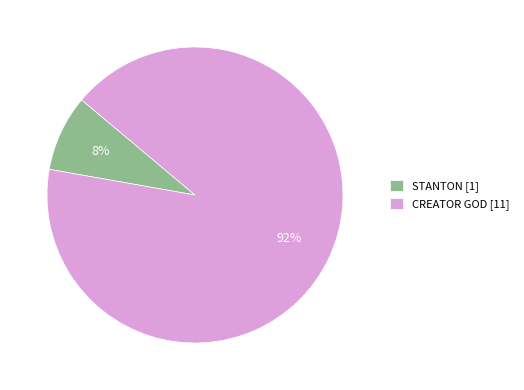

Which has a higher value, STANTON or CREATOR GOD?

CREATOR GOD